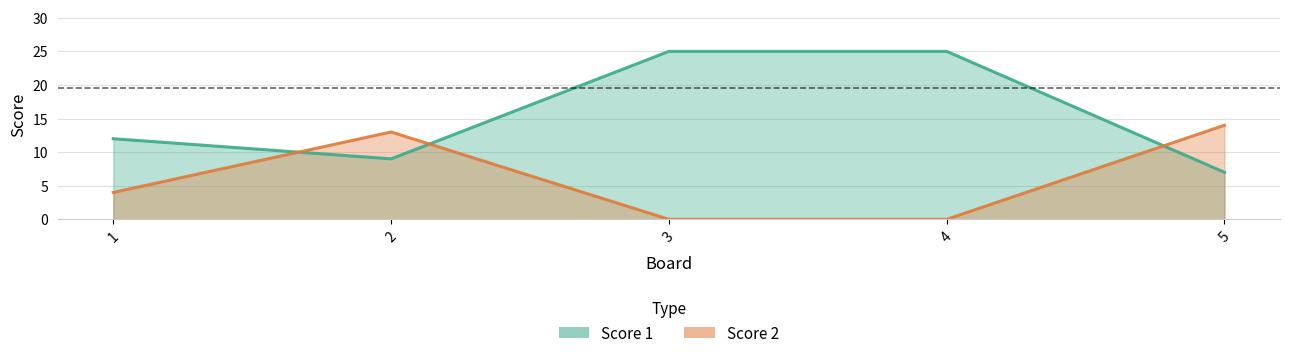

Read the Score 2 value at 1, to the nearest 5.

5